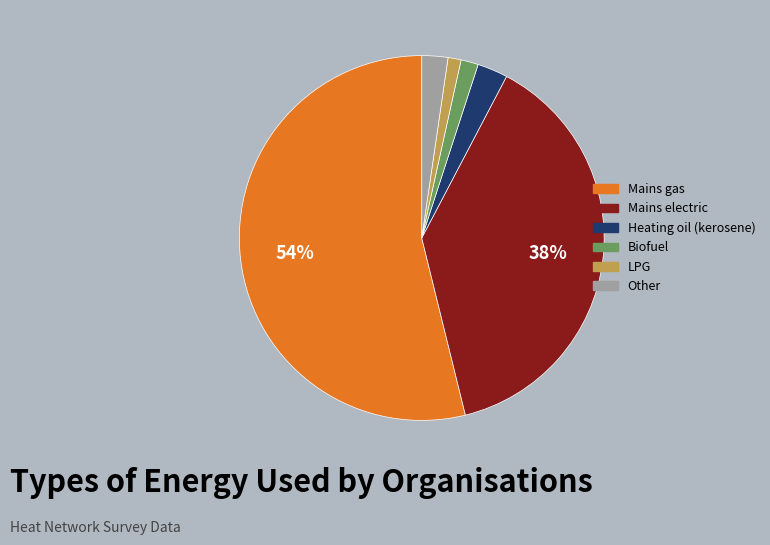

To the nearest percent, what is the difference between the largest and smallest slice percentages?

53%